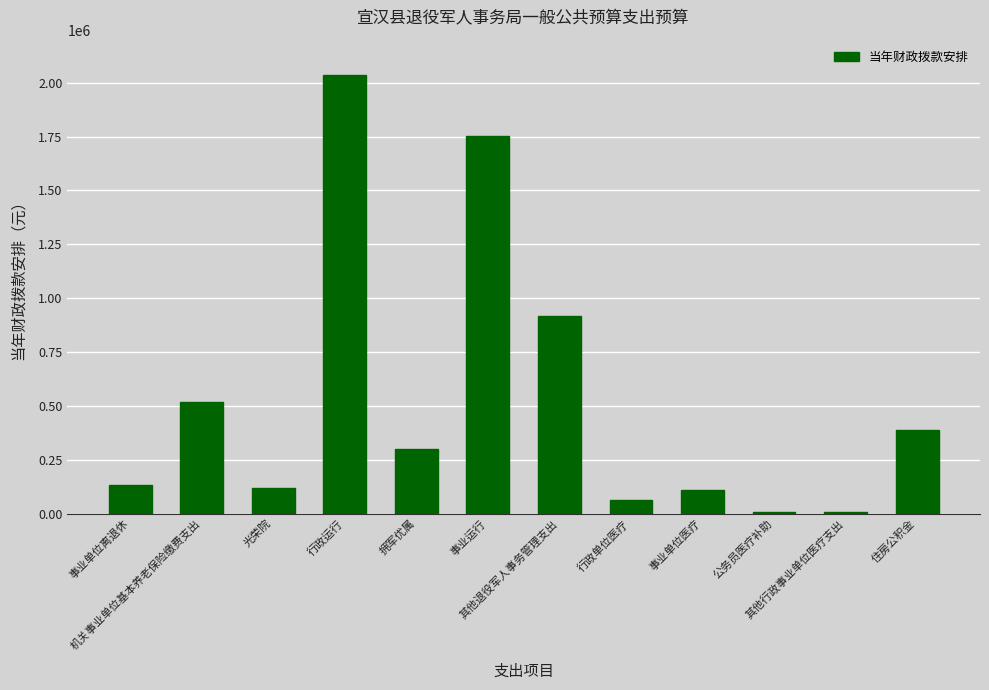

What is the change in value from 其他退役军人事务管理支出 to 公务员医疗补助?

-912400